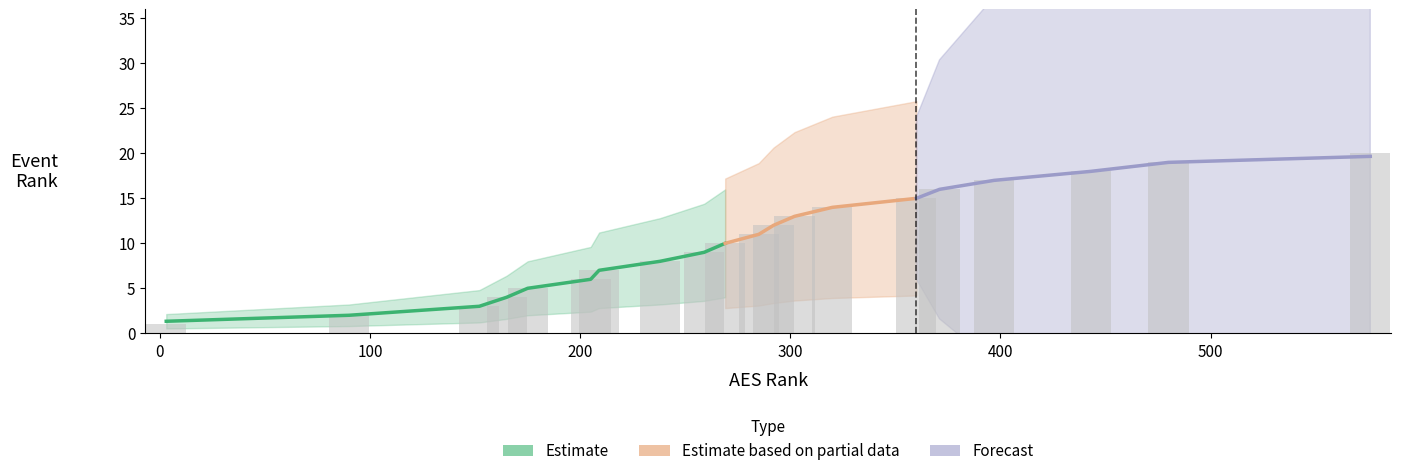

Reading left to right, list all the values displayed in this chart.

1	2	3	4	5	6	7	8	9	10	11	12	13	14	15	16	17	18	19	20